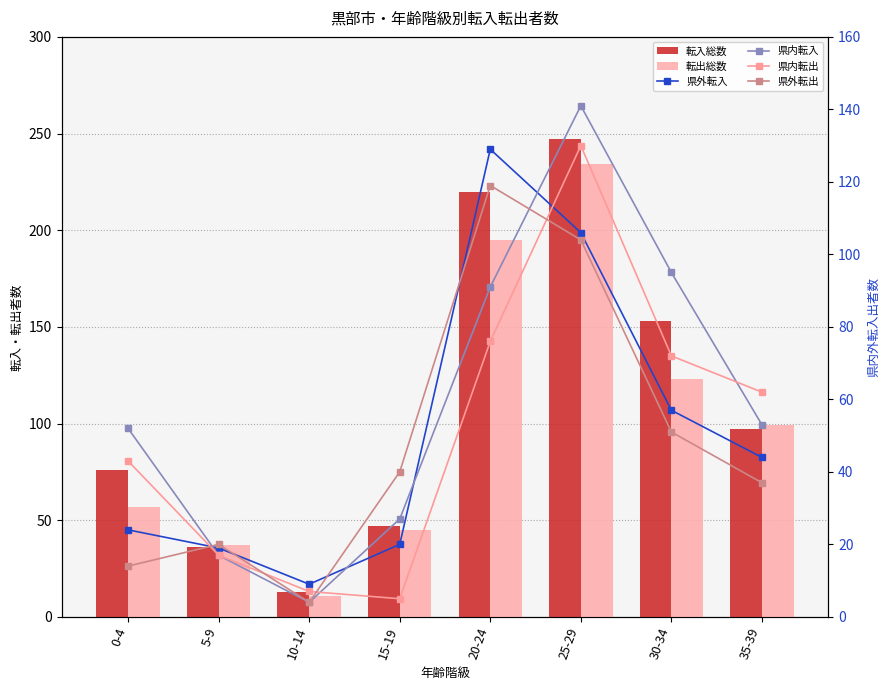

Does the chart contain any negative values?

No